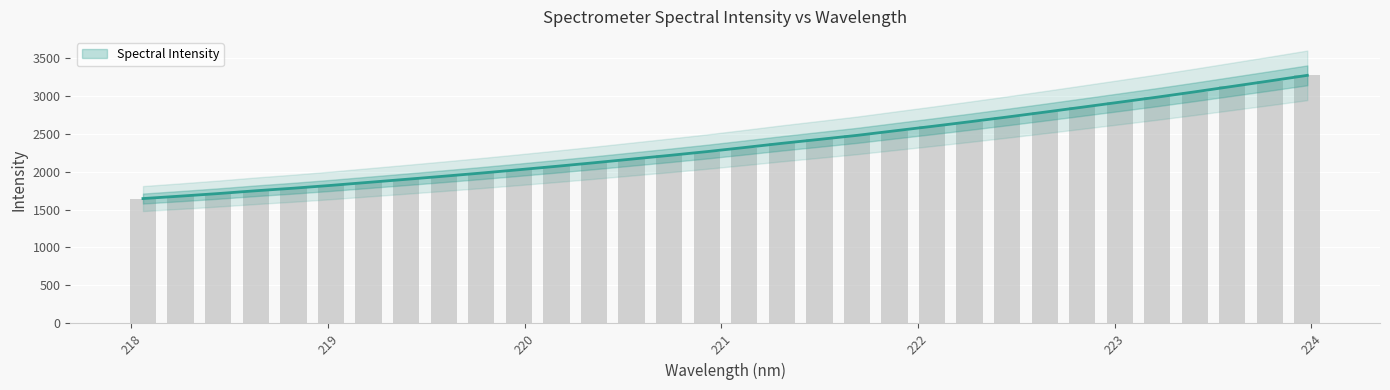

Which category has the lowest value across all series?

218.0596